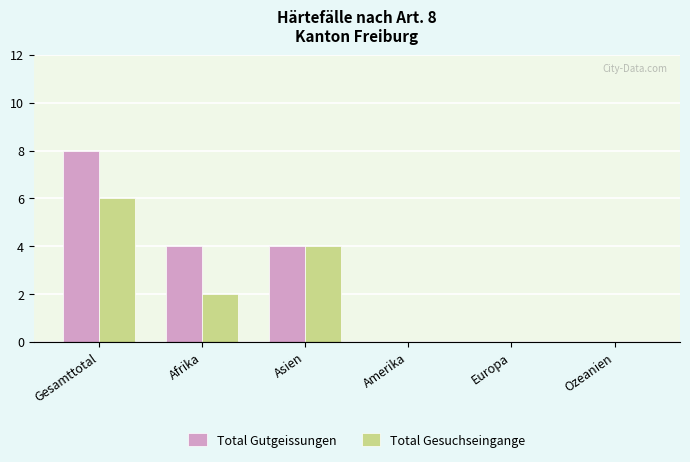

At which category is the sum across all series the highest?

Gesamttotal